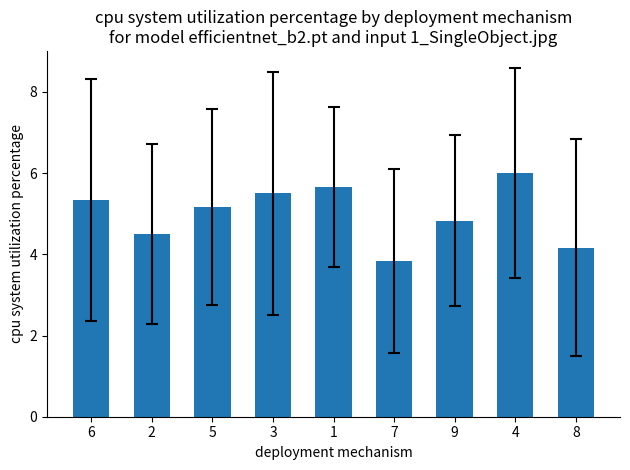

Rank the categories by value from lowest to highest.

7, 8, 2, 9, 5, 6, 3, 1, 4